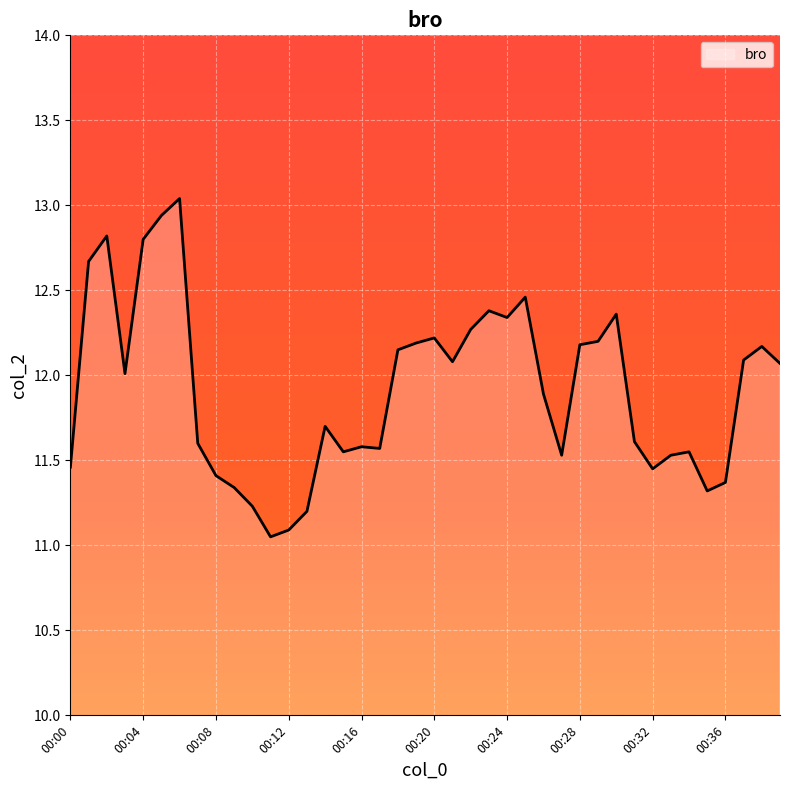

What is the maximum value shown in the chart?

13.0